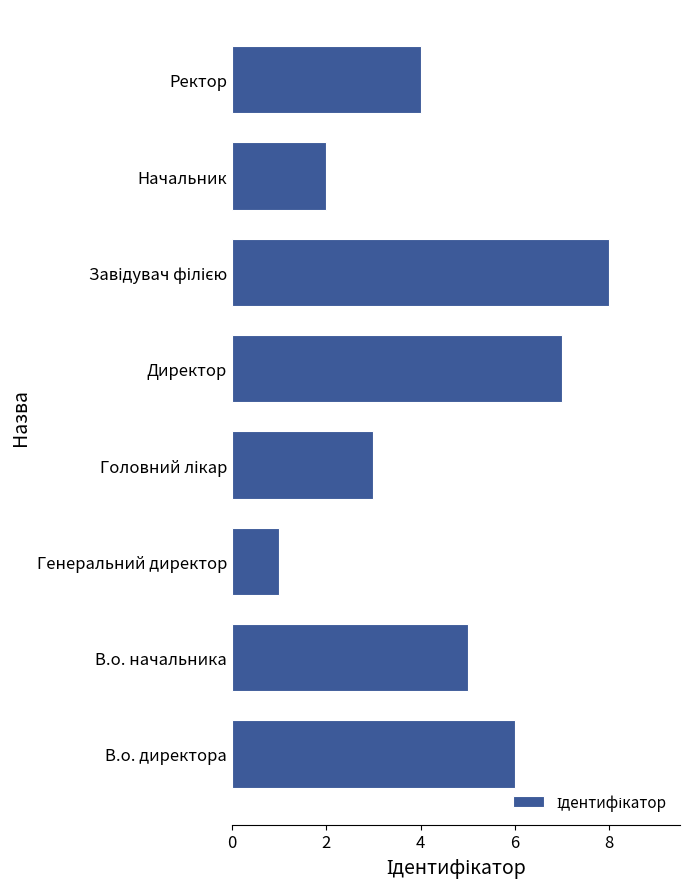

How many values are below 5?

4